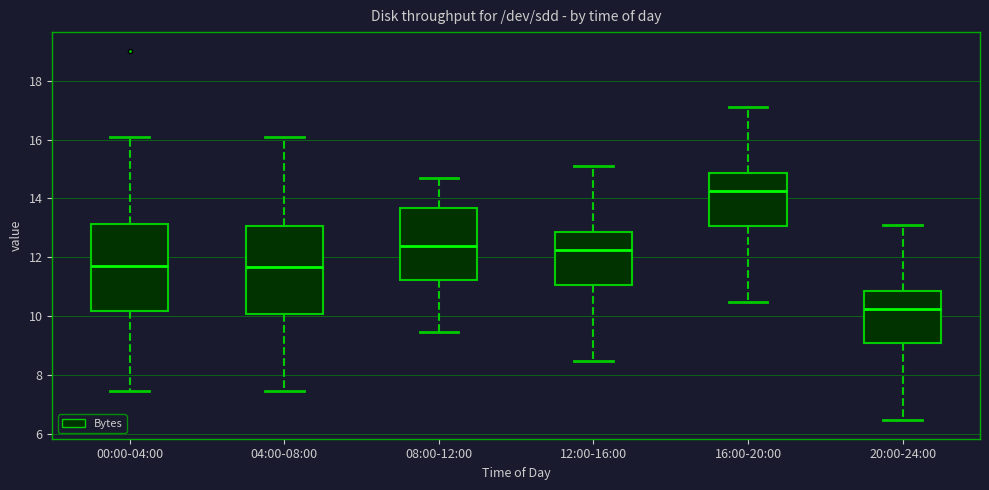

Where does the median line of the box for 16:00-20:00 sit on the y-axis? The values are not printed on the chart, so give them approximately, as read against the axis.

14.2